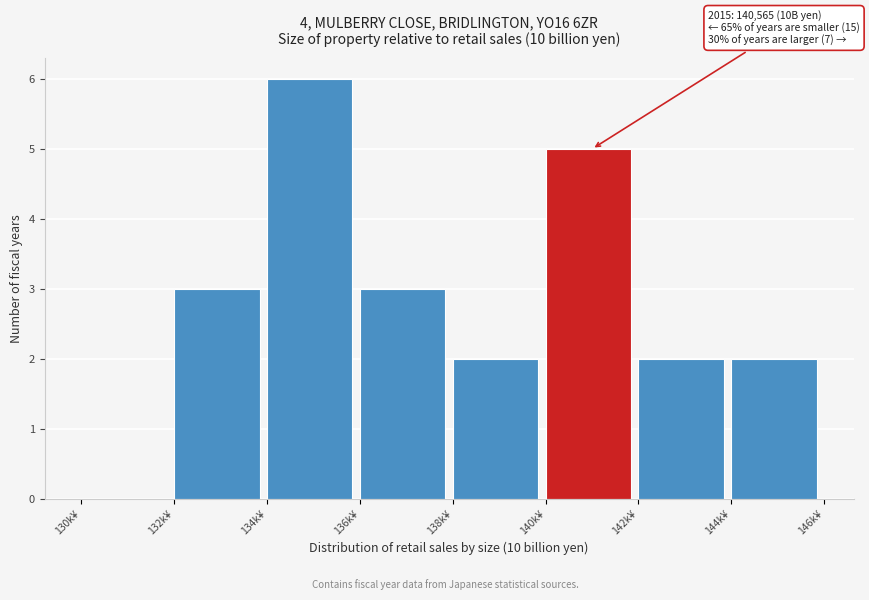

Reading left to right, list all the values displayed in this chart.

130k¥=0	132k¥=3	134k¥=6	136k¥=3	138k¥=2	140k¥=5	142k¥=2	144k¥=2